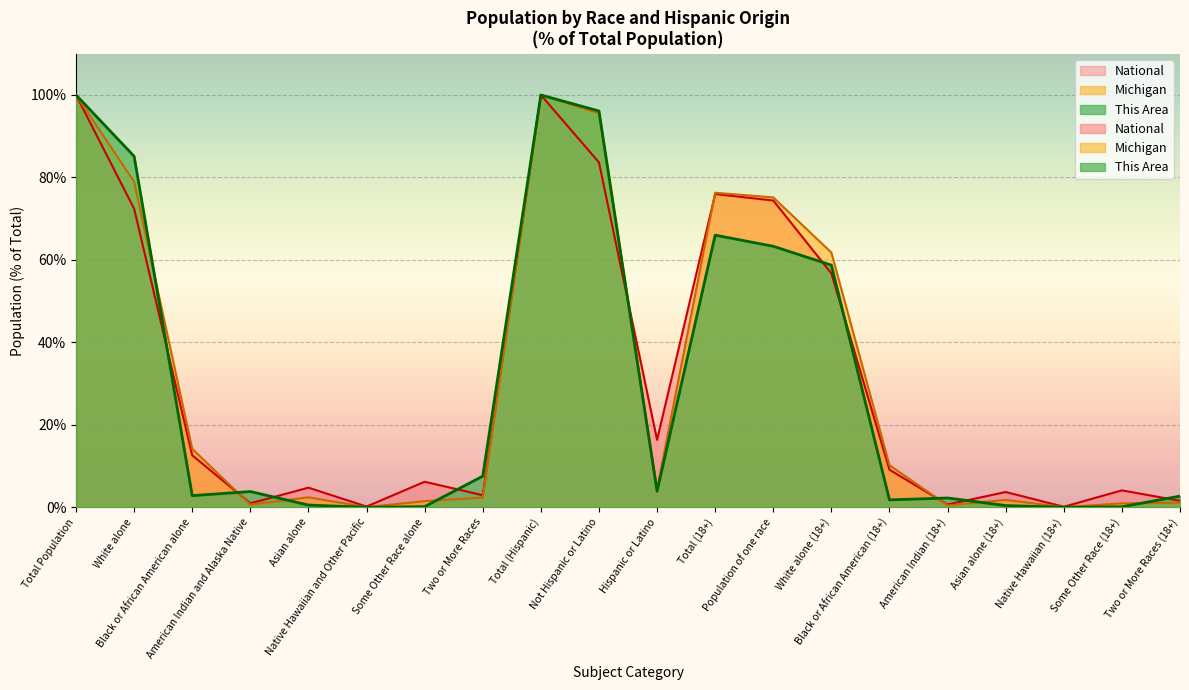

What are all the series names shown in the legend?

This Area, Michigan, National